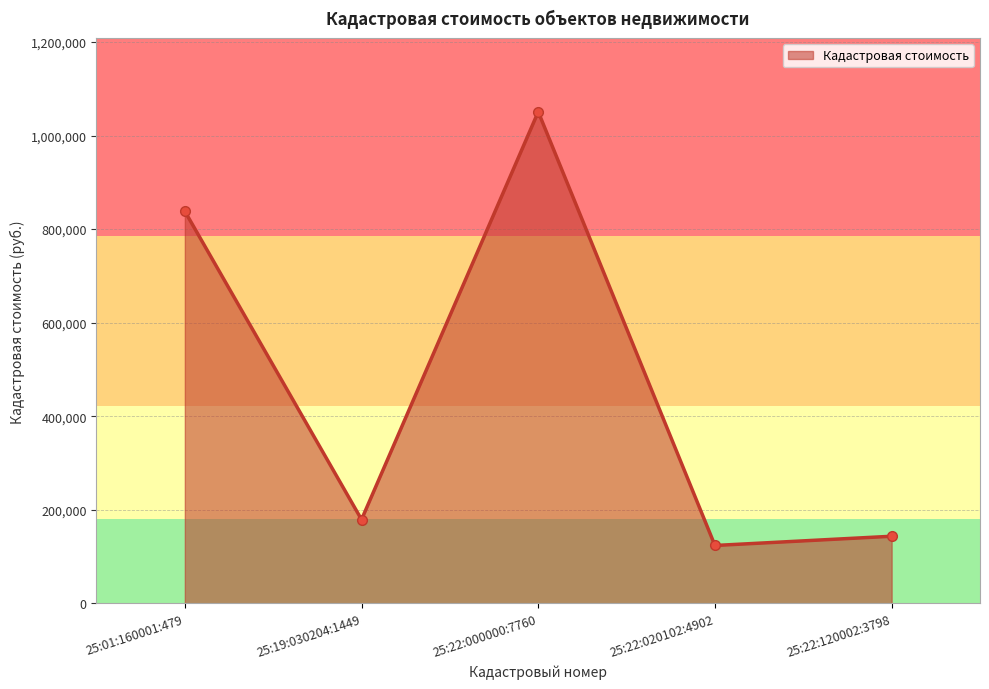

Read the value at 25:22:000000:7760.

1050763.8